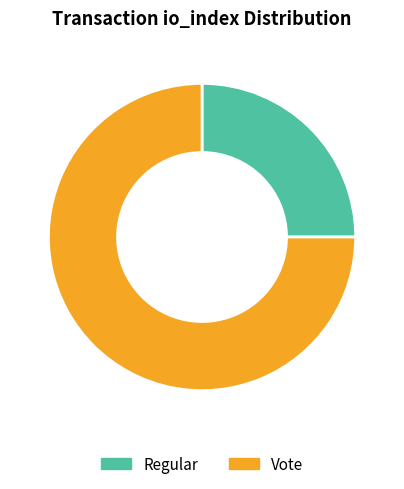

Which has a higher value, Vote or Regular?

Vote